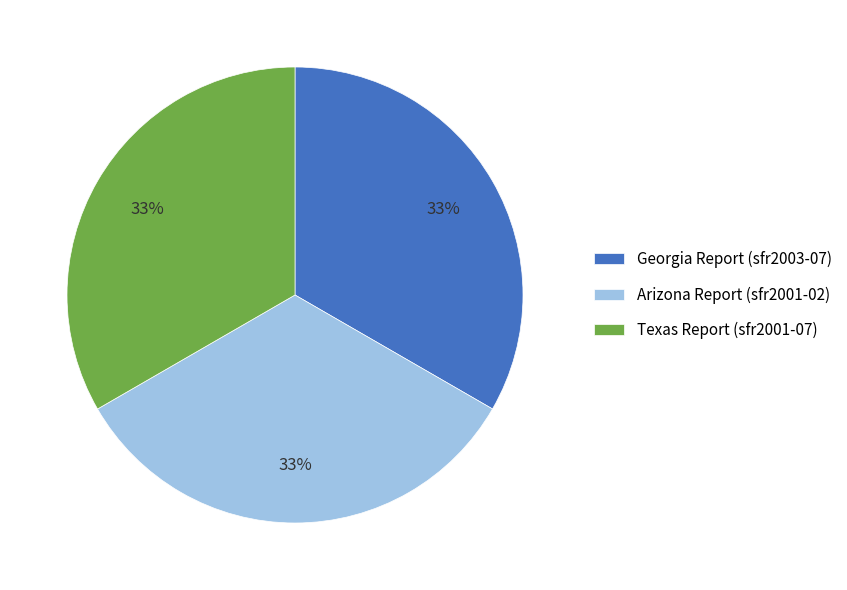

To the nearest percent, what percentage of the pie is Georgia Report (sfr2003-07)?

33%